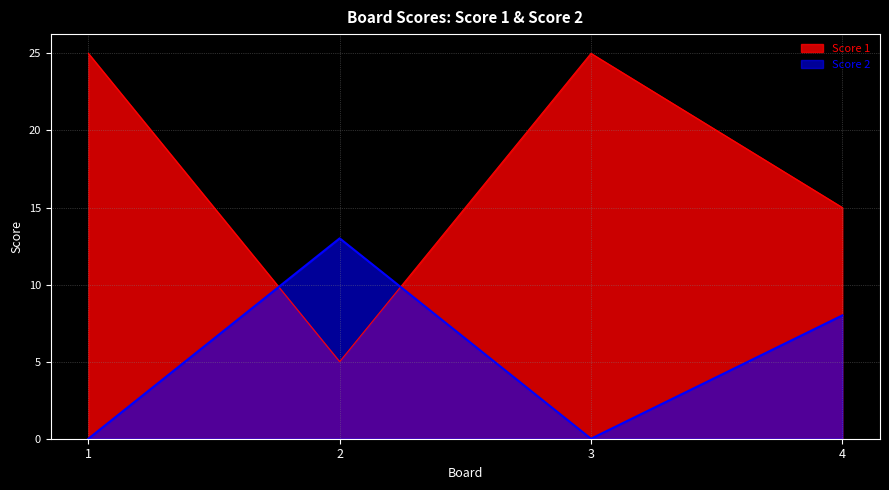

At which label does Score 1 reach its peak?

1